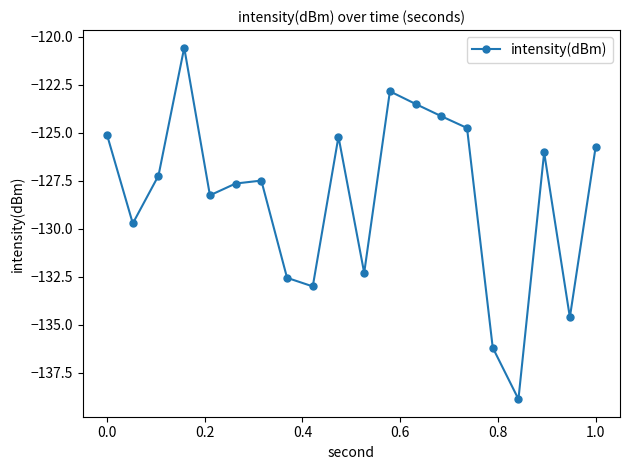

Does the chart have visible grid lines?

No